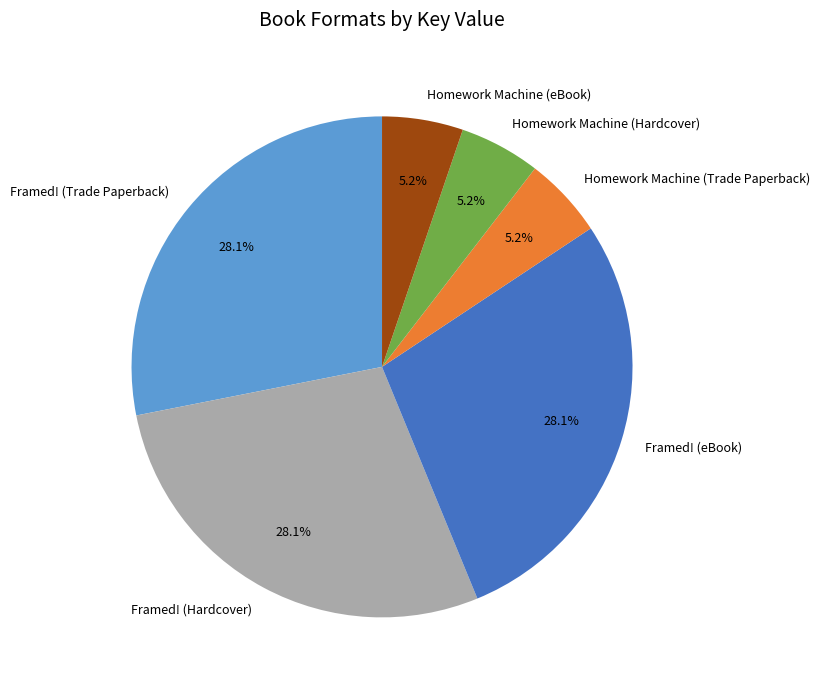

To the nearest percent, what portion does Homework Machine (eBook) represent?

5%